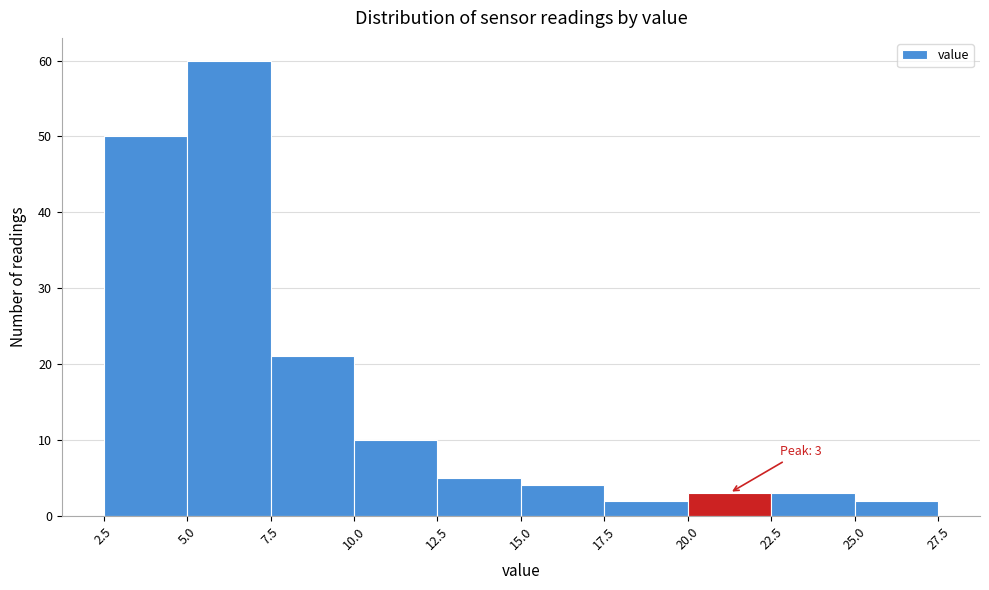

Over which range of the x-axis is the bar tallest?

5.0 to 7.5